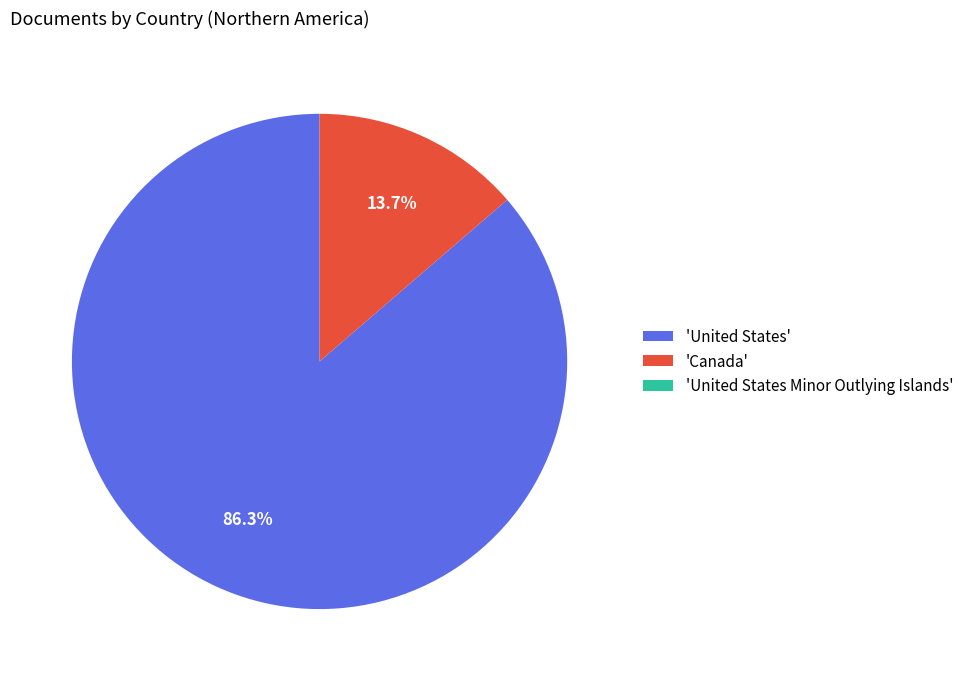

Which has a higher value, 'Canada' or 'United States'?

'United States'